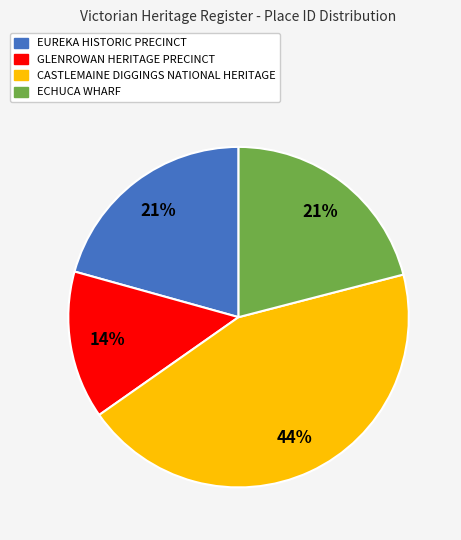

Approximately how many times larger is the value at ECHUCA WHARF compared to EUREKA HISTORIC PRECINCT?

1.0